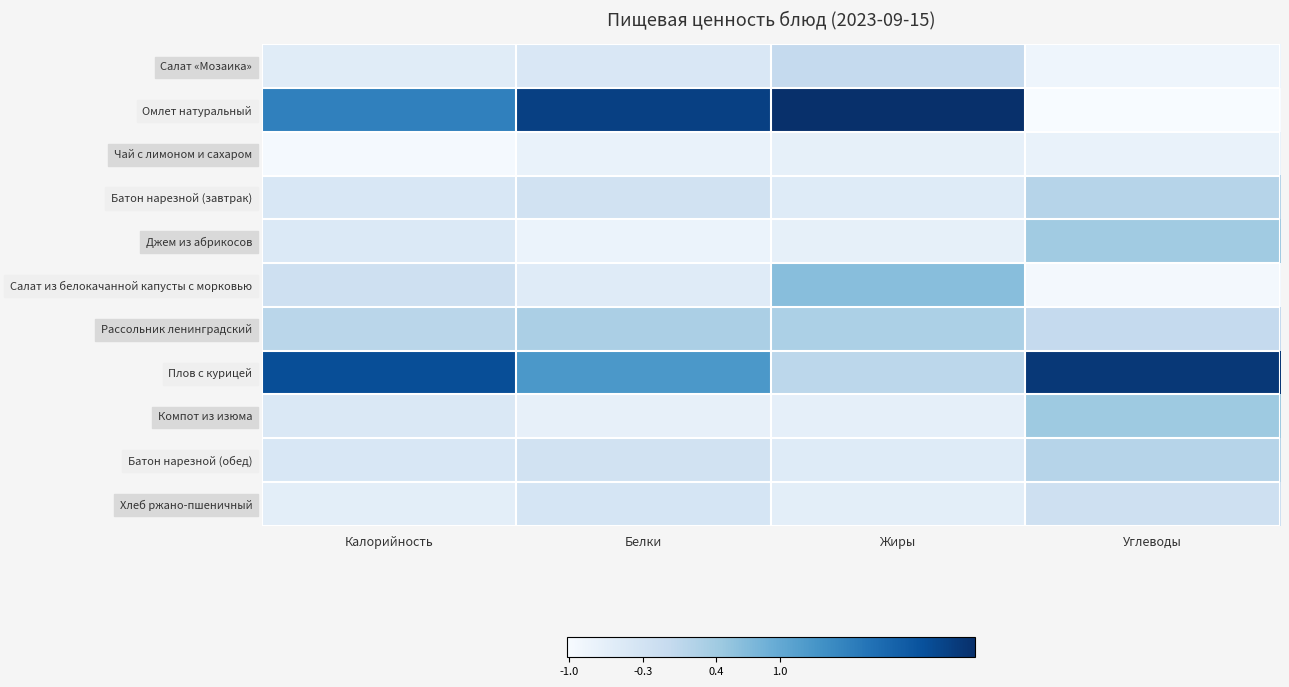

At how many categories does at least one series exceed 0?

4